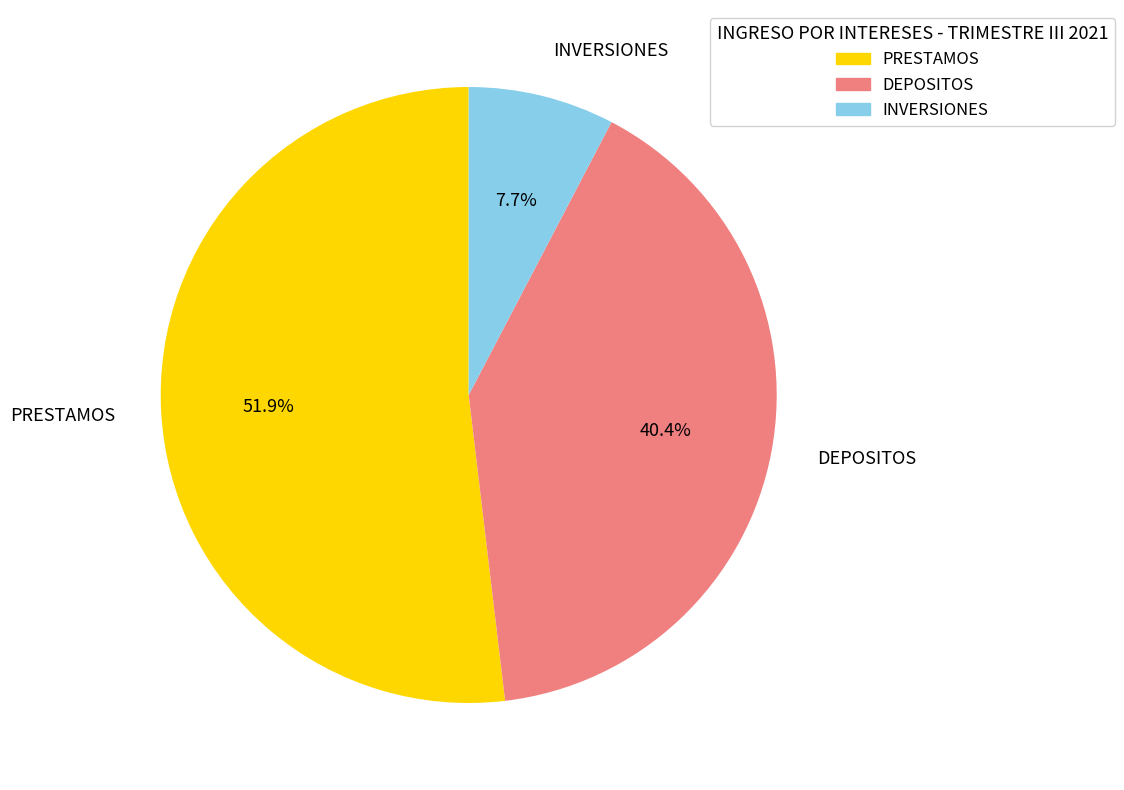

Rank the categories by value from highest to lowest.

PRESTAMOS, DEPOSITOS, INVERSIONES